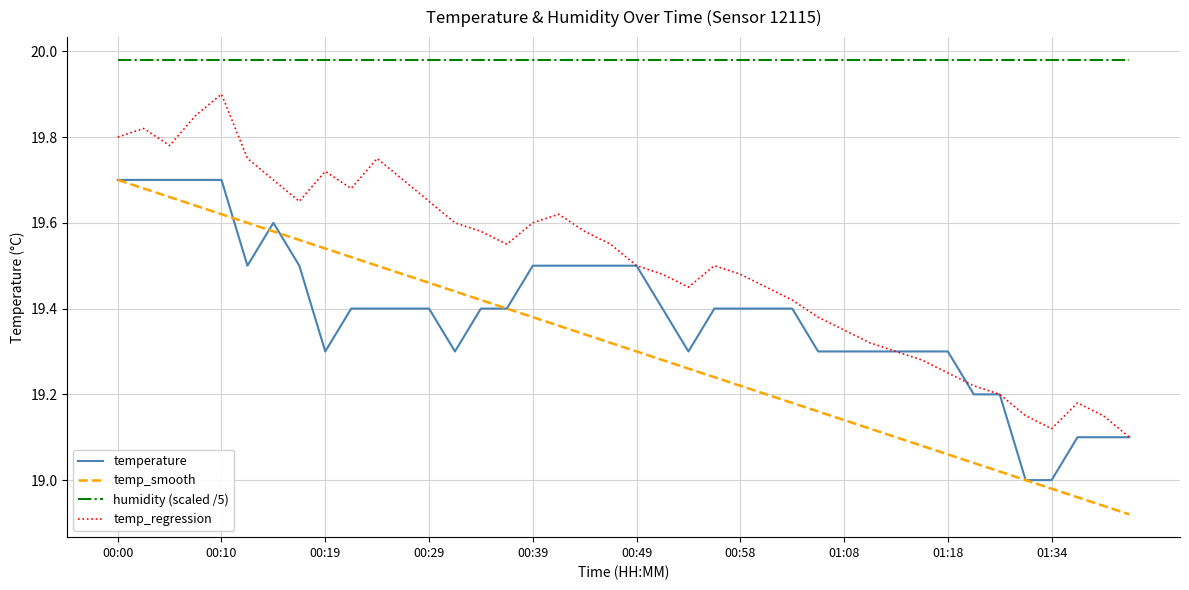

How many temperature values are between 19 and 20?

40